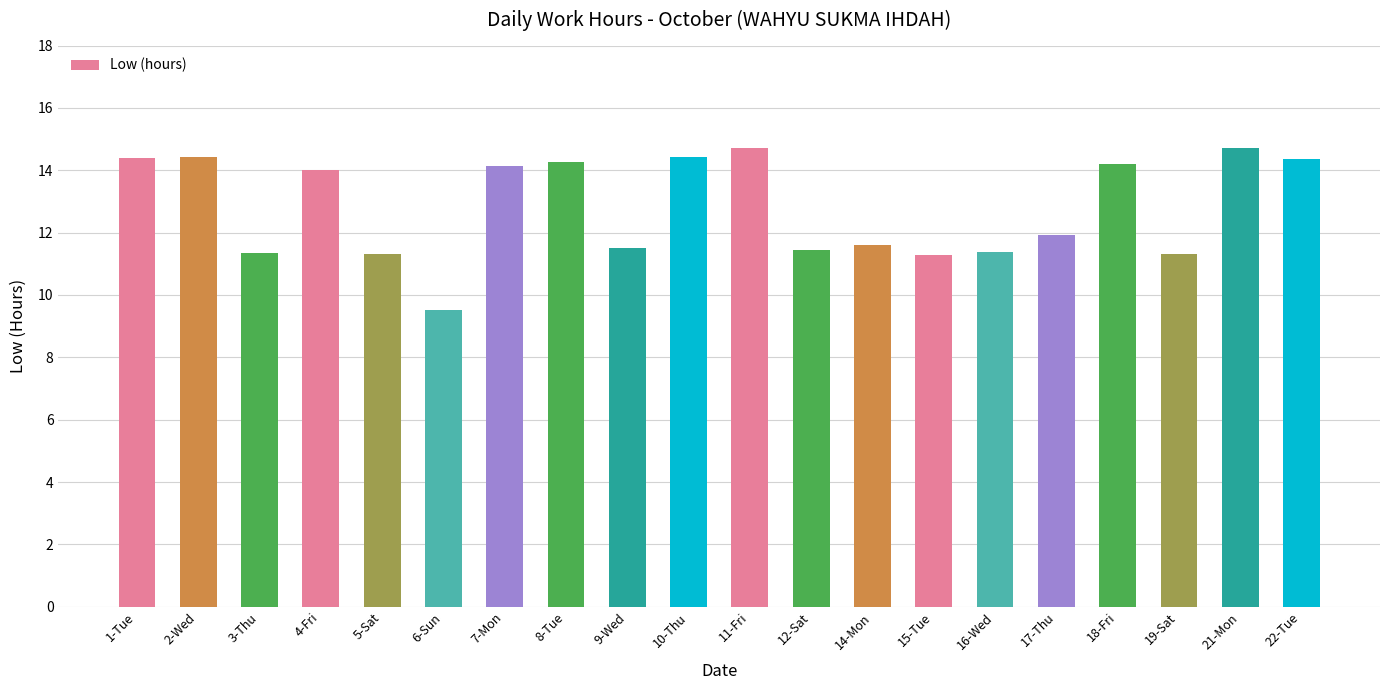

Where does the data first go above 14?

1-Tue